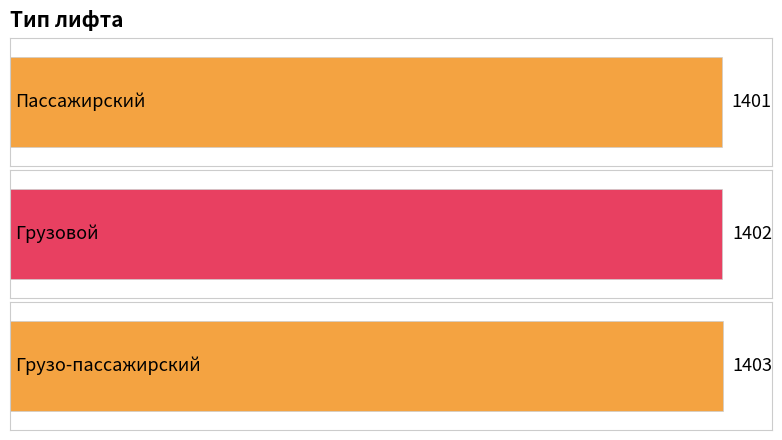

True or false: the data shows 1403 at Грузо-пассажирский.

True